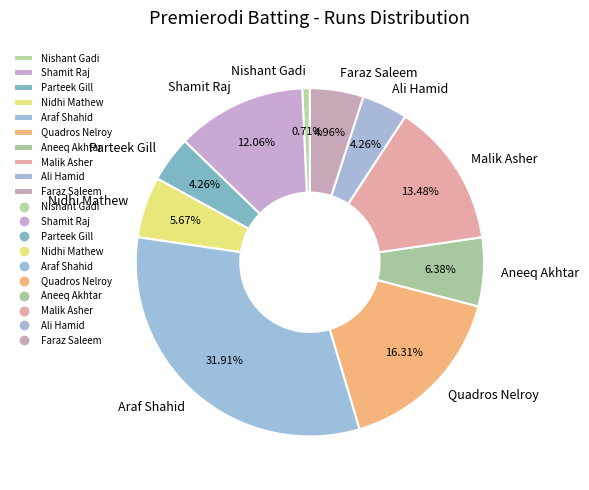

True or false: Nidhi Mathew accounts for 15% of the total.

False